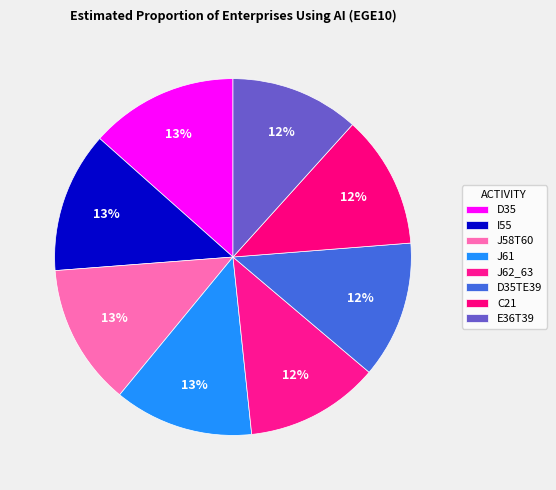

How many slices are in this pie chart?

8